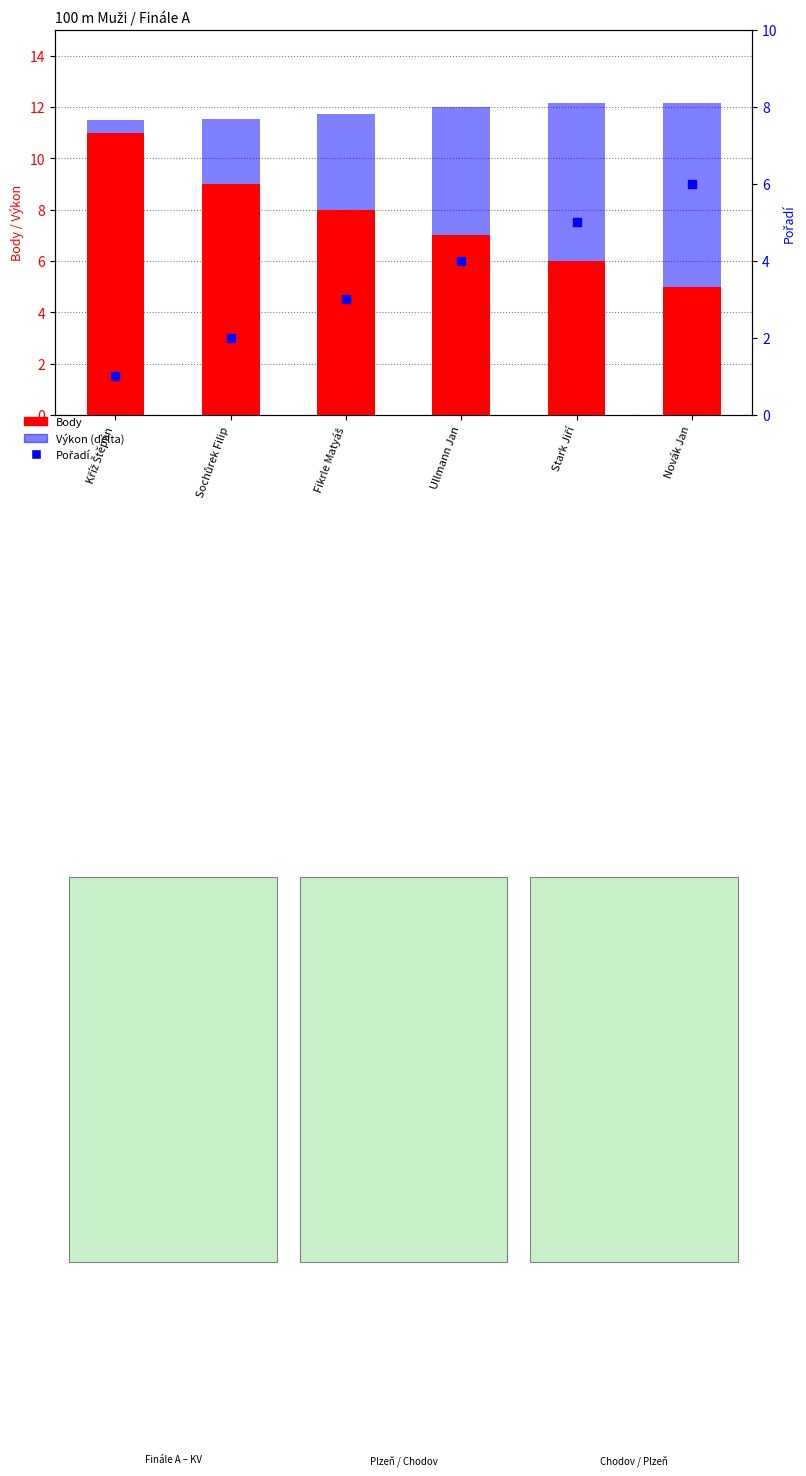

Is the value of Výkon (delta) at Novák Jan greater than the value of Body at Fikrle Matyáš?

No